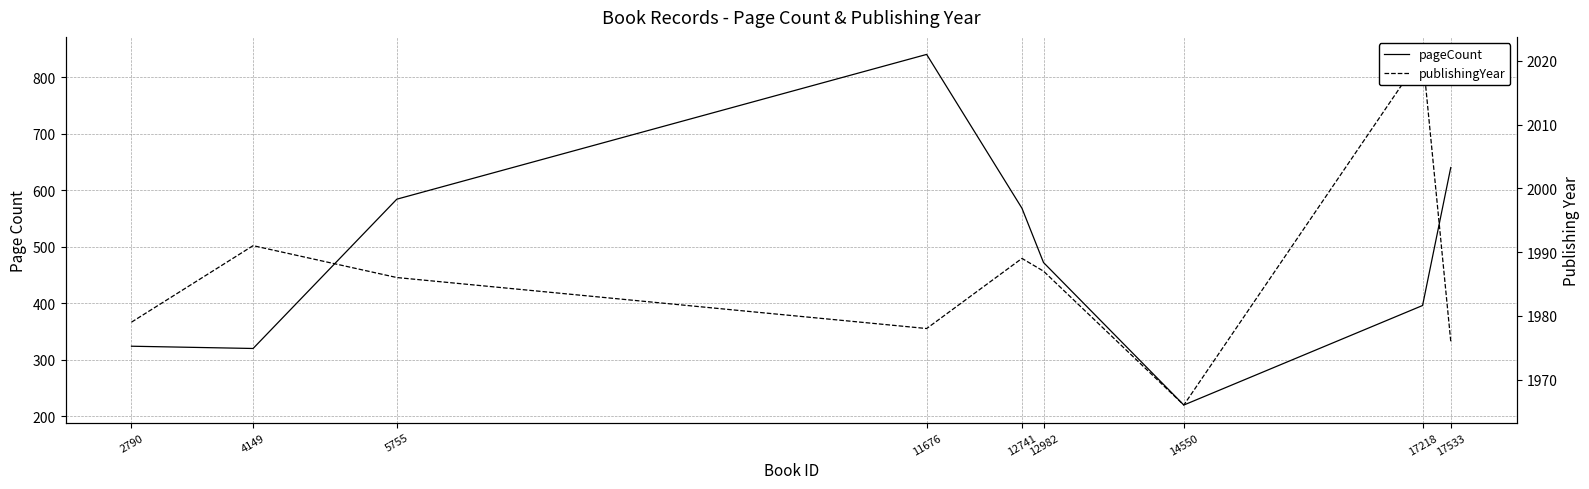

What is the difference between the publishingYear values at 11676 and 2790?

1